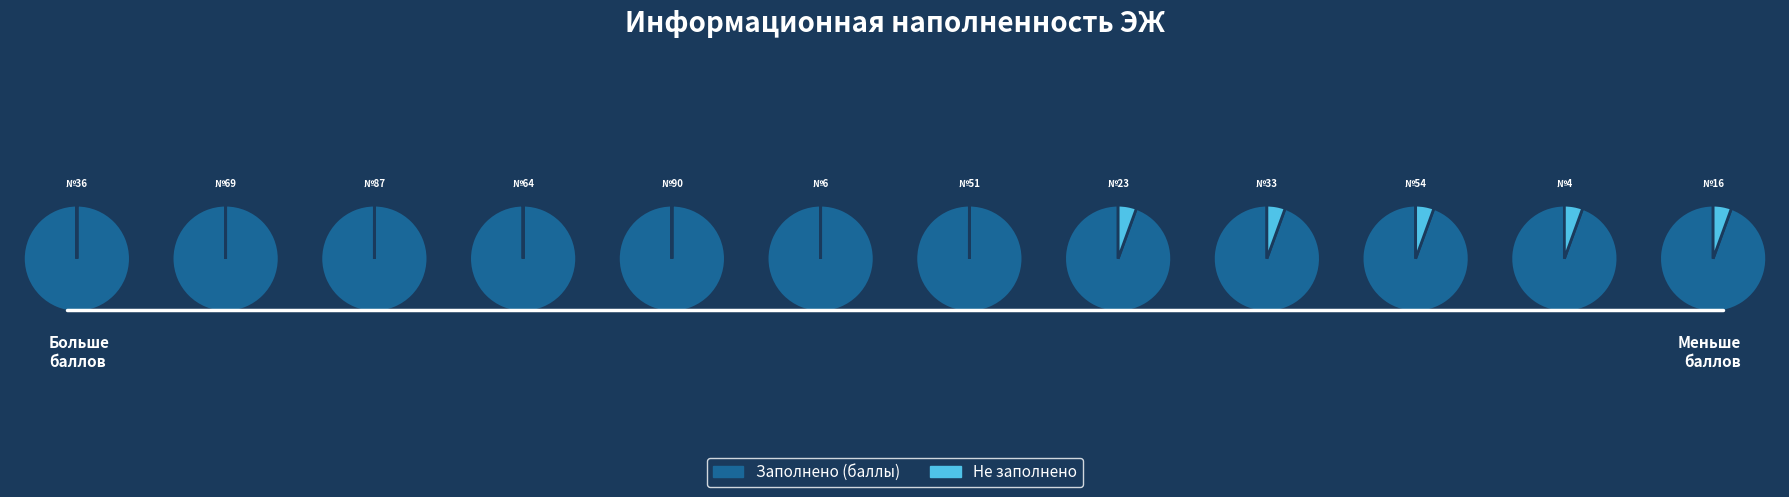

Does МБОУ гимназия №23 account for over 50% of the chart?

No